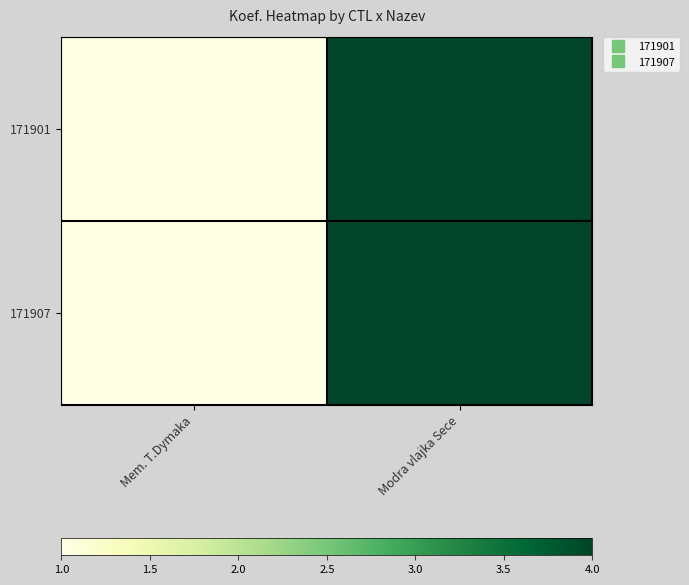

List the series in order of their peak value, lowest first.

171901, 171907